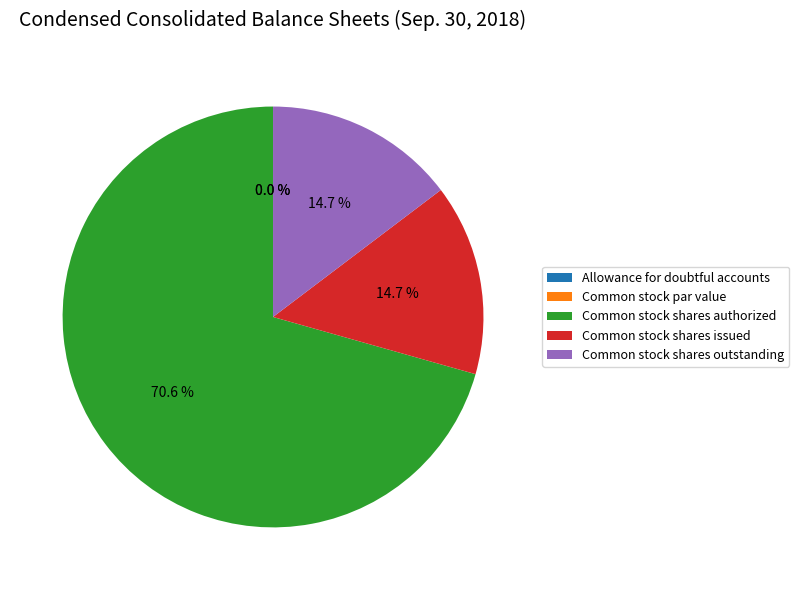

How much of the chart is everything except Common stock shares outstanding?

85.3%